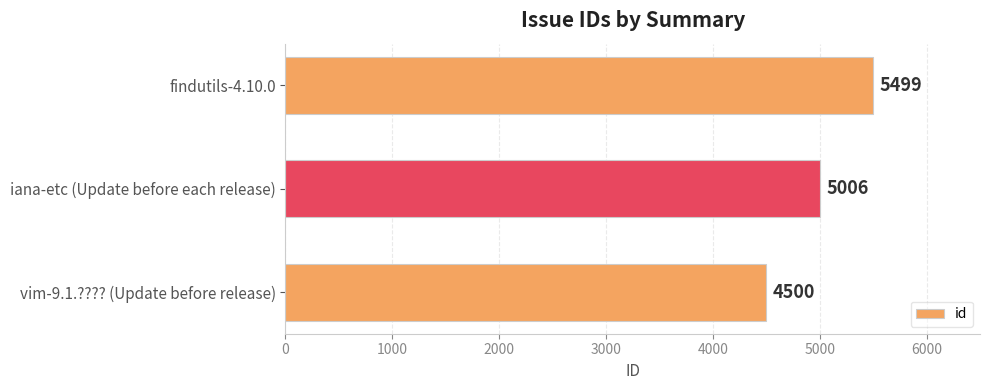

How many bars are there in total?

3